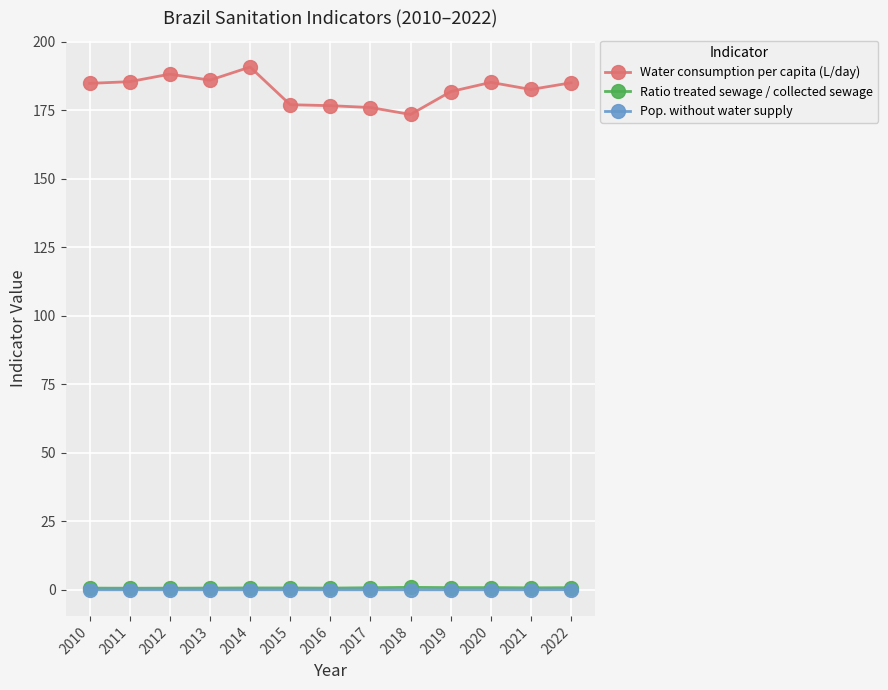

The value of Water consumption per capita (L/day) at 2022 is 185.1. True or false?

True